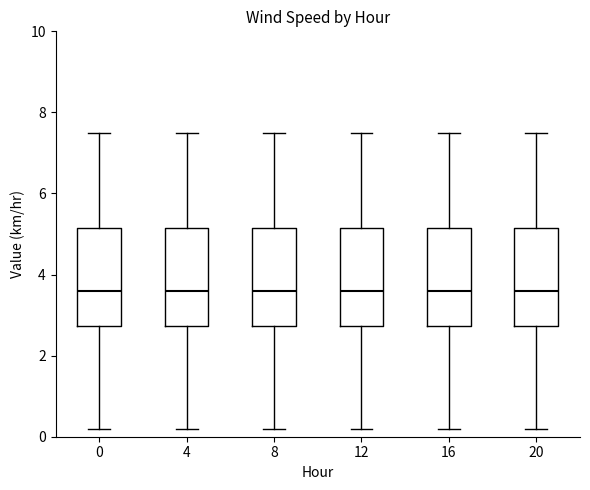

Where does the median line of the box at x = 16 sit on the y-axis? The values are not printed on the chart, so give them approximately, as read against the axis.

3.6